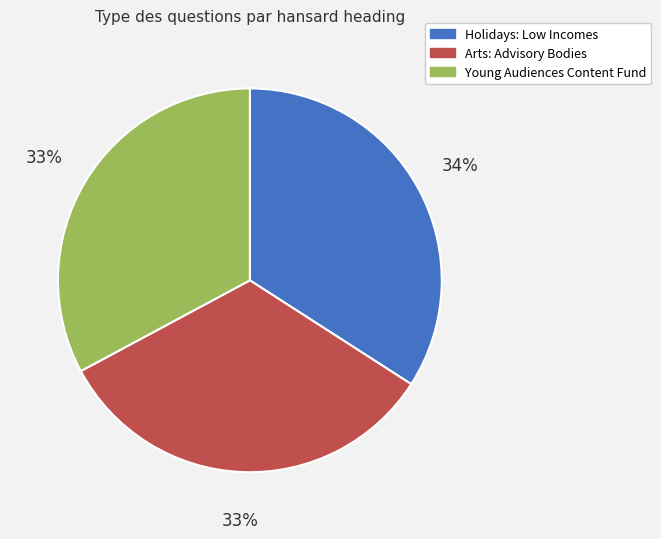

What is the largest slice in the pie chart?

Holidays: Low Incomes